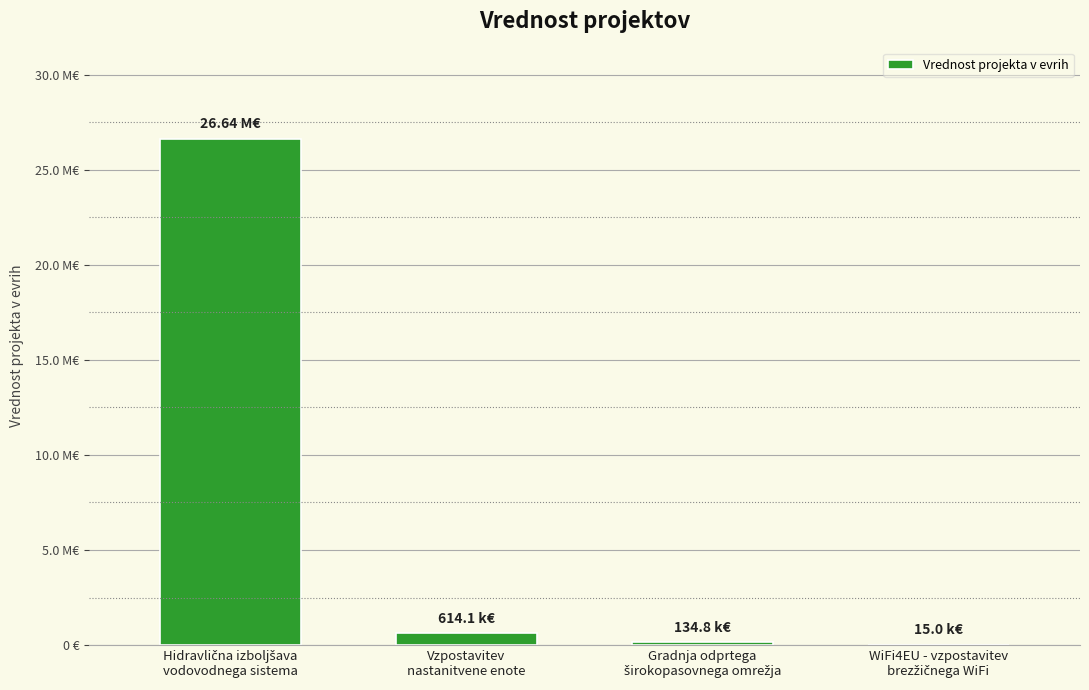

At which category does the chart reach its minimum across all series?

WiFi4EU - vzpostavitev
brezžičnega WiFi